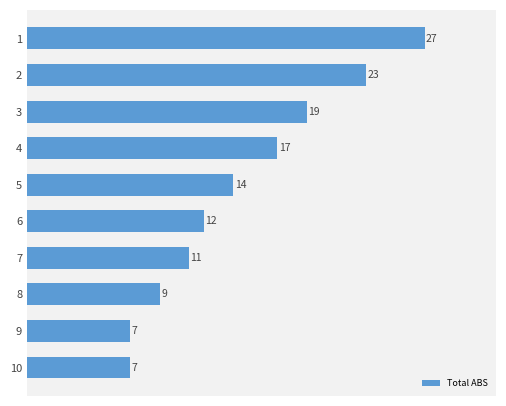

Is it true that the value at 4 is 17?

True